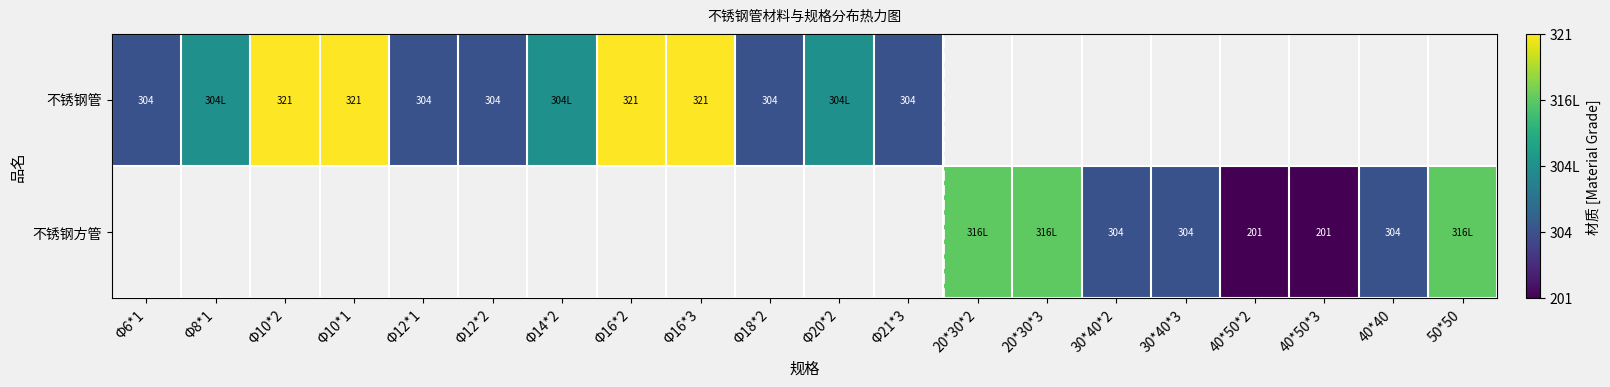

Is it true that 不锈钢管 equals 304 at Φ21*3?

True